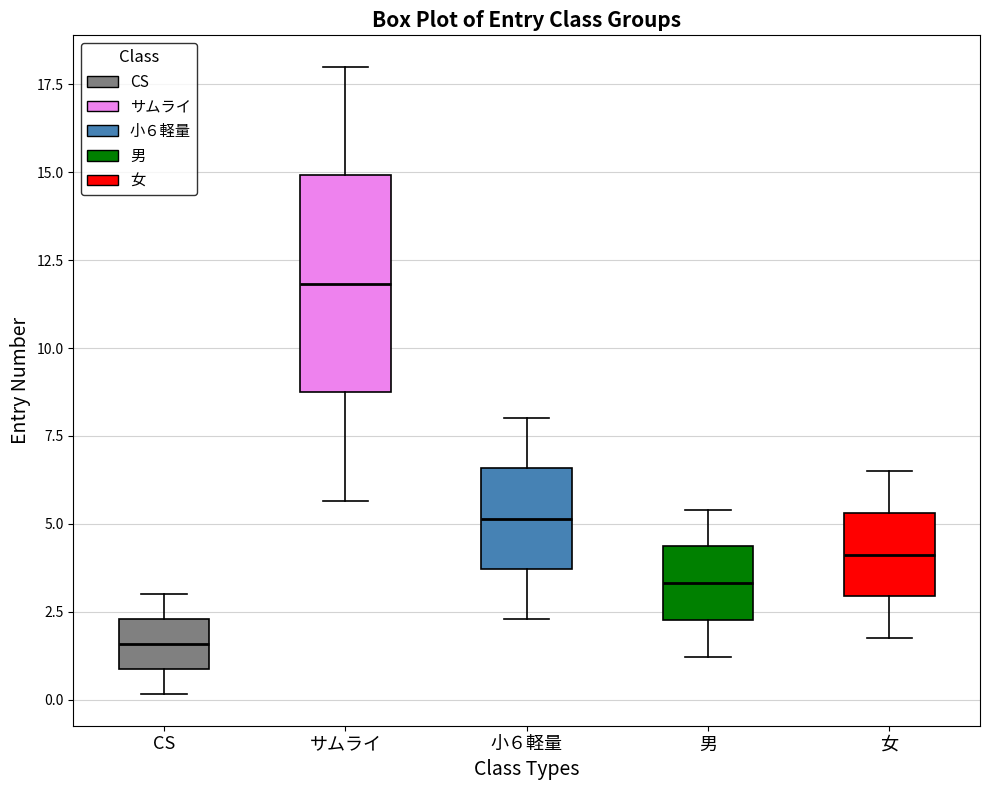

Reading left to right, read every box against the y-axis: the position of its median line, the range the box covers, and the ends of its whiskers. The values are not printed on the chart, so give them approximately, as read against the axis.

CS: median 1.5, box 1.0 to 2.5, whiskers 0.0 to 3.0
サムライ: median 12.0, box 8.5 to 15.0, whiskers 5.5 to 18.0
小６軽量: median 5.0, box 3.5 to 6.5, whiskers 2.5 to 8.0
男: median 3.5, box 2.5 to 4.5, whiskers 1.0 to 5.5
女: median 4.0, box 3.0 to 5.5, whiskers 2.0 to 6.5